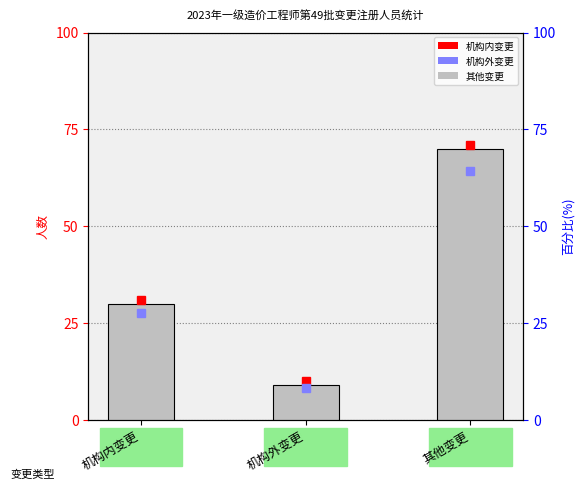

Are the bars horizontal?

No